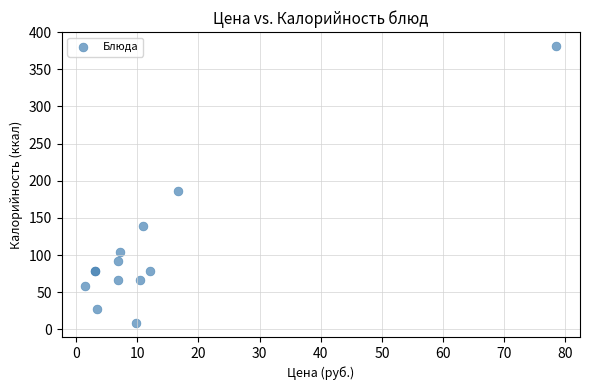

What Y value in the scatter plot is closest to 195?

185.8